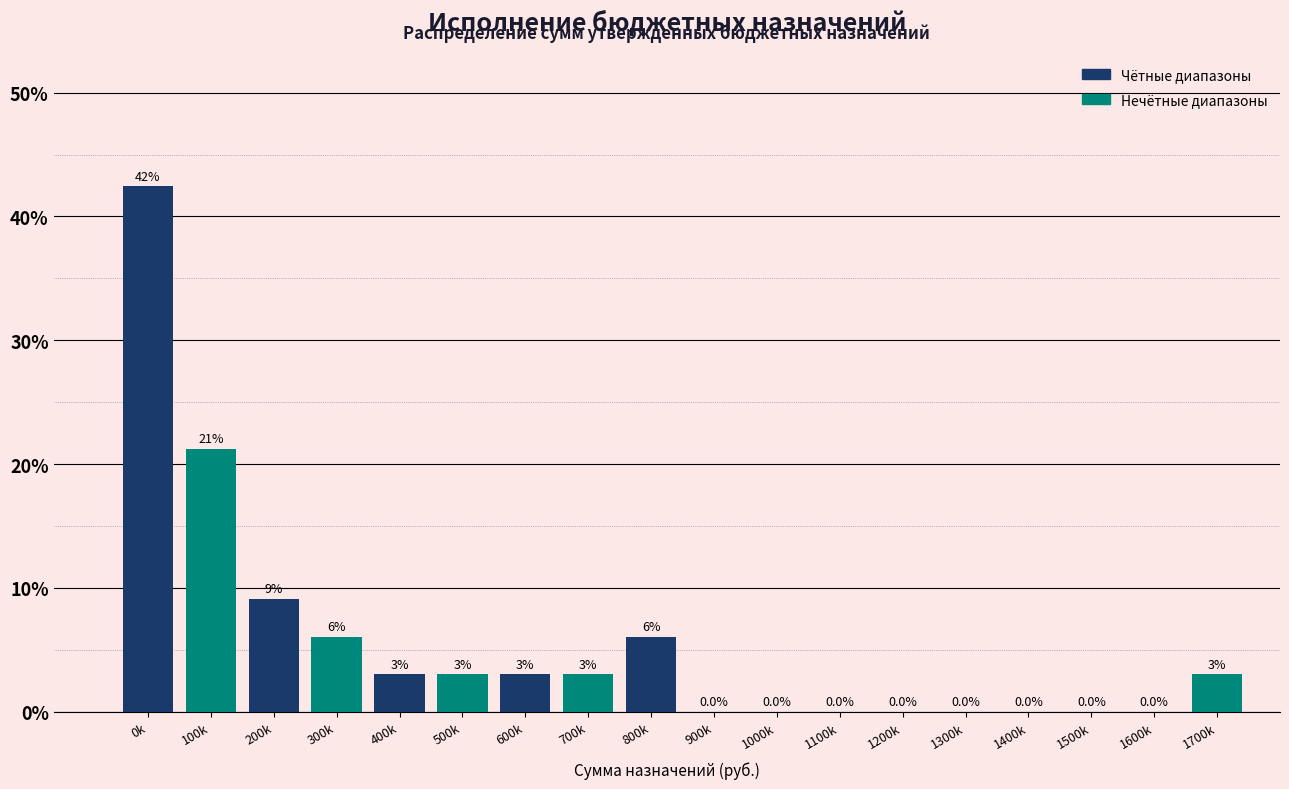

Between 0k and 1200k, which series saw the biggest shift?

Чётные диапазоны